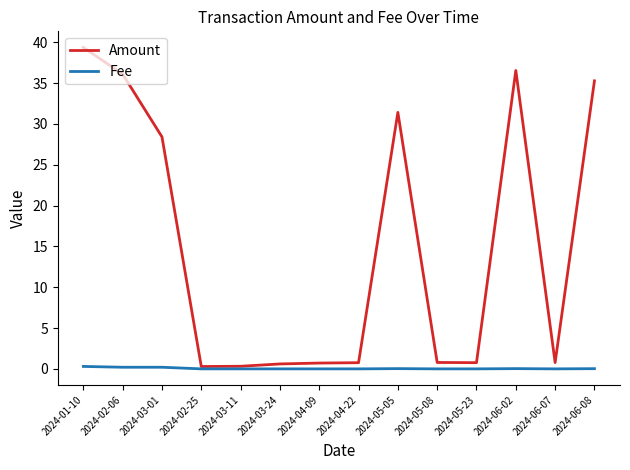

Which category has the highest value across all series?

2024-01-10